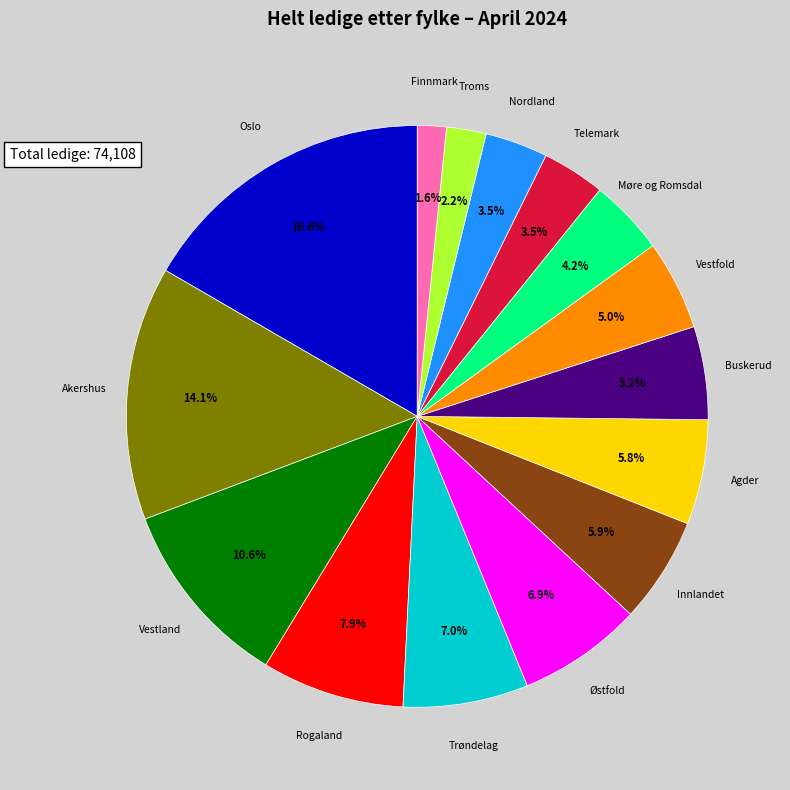

What percentage is NOT represented by Finnmark?

98.4%